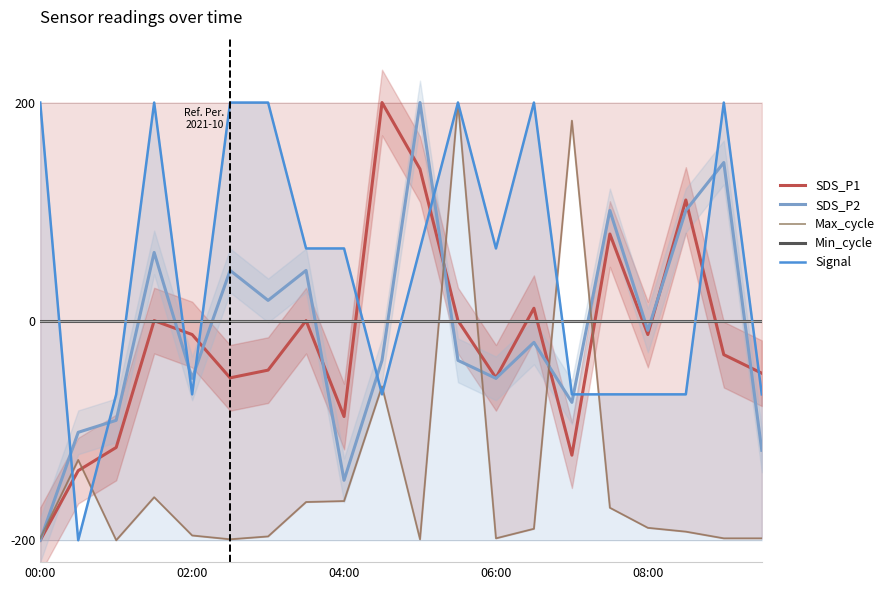

Which category has the lowest value across all series?

00:00